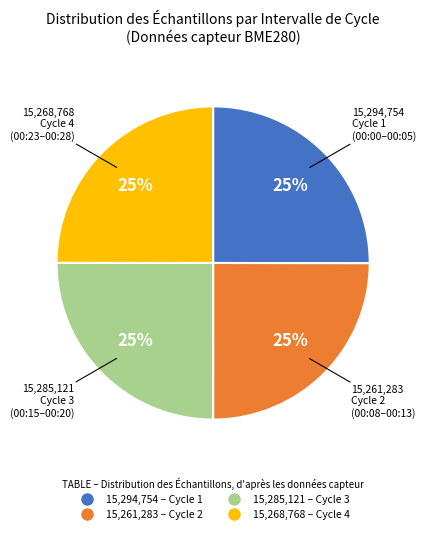

To the nearest percent, what is the average slice percentage?

25%